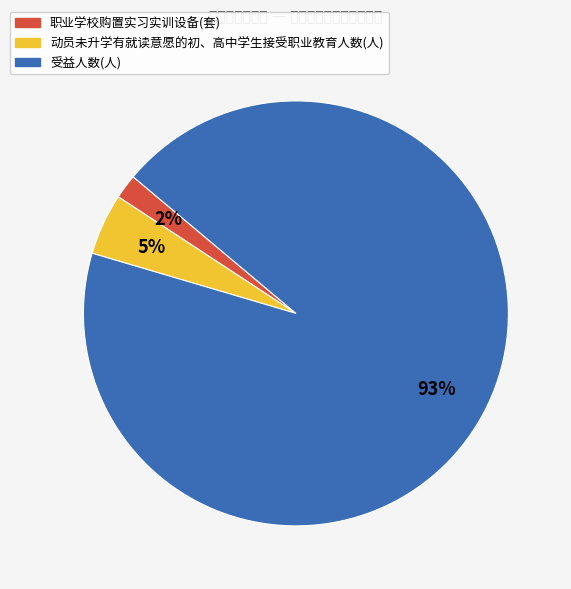

To the nearest percent, what percentage of the pie is 受益人数(人)?

93%